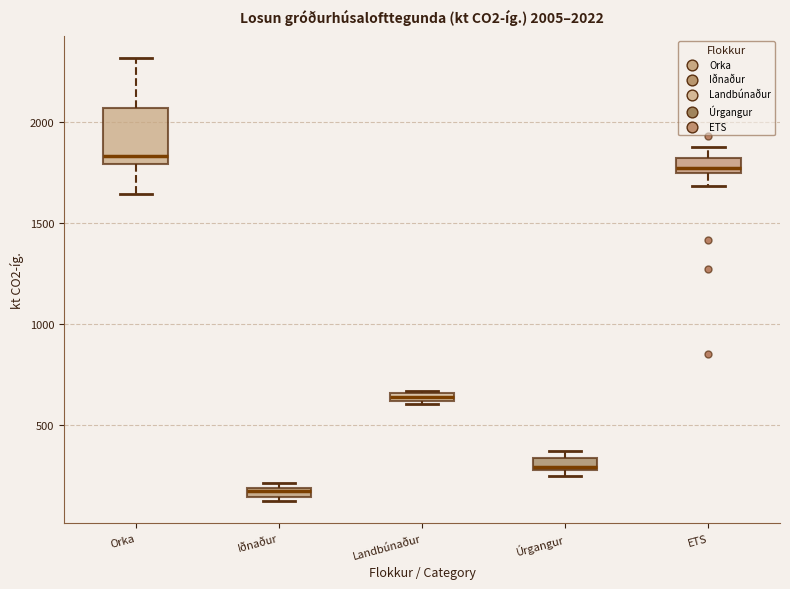

Which box's median line is the lowest?

Iðnaður